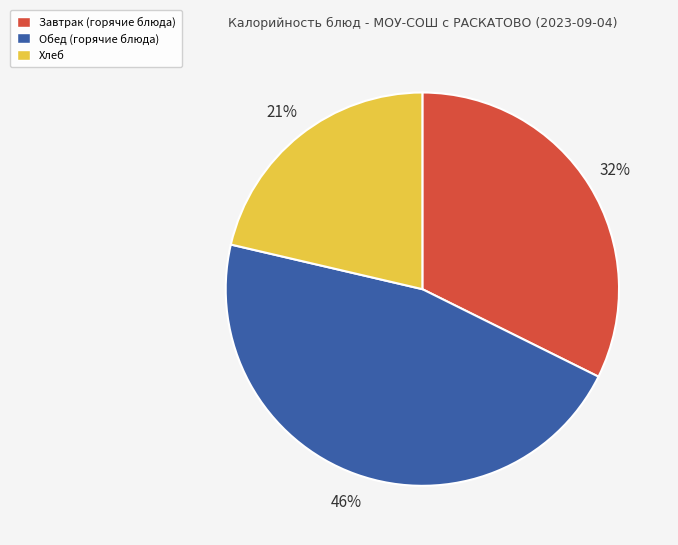

To the nearest percent, what is the difference between the largest and smallest slice percentages?

25%